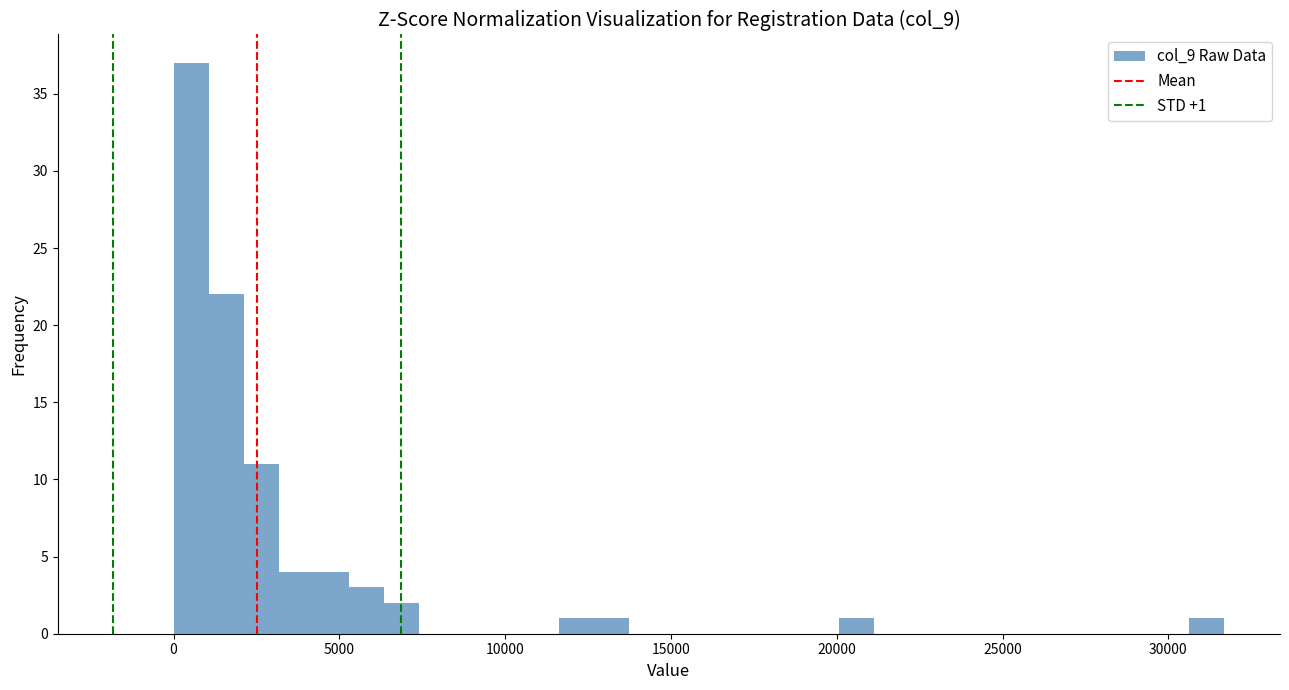

Read against the x-axis, roughly where is the centre of the tallest bar?

500